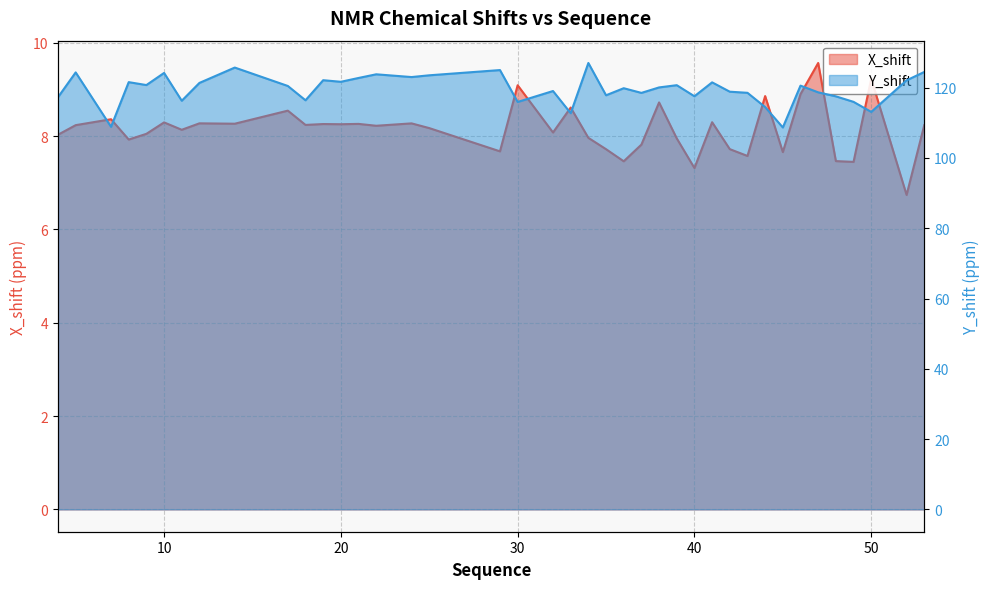

Reading left to right, what are all the values shown in this chart?

X_shift: 4=8.0	5=8.2	7=8.4	8=7.9	9=8.0	10=8.3	11=8.1	12=8.3	14=8.3	17=8.5	18=8.2	19=8.3	20=8.3	21=8.3	22=8.2	24=8.3	25=8.2	29=7.7	30=9.1	32=8.1	33=8.6	34=8.0	35=7.7	36=7.5	37=7.8	38=8.7	39=7.9	40=7.3	41=8.3	42=7.7	43=7.6	44=8.9	45=7.7	46=8.9	47=9.6	48=7.5	49=7.4	50=9.2	52=6.7	53=8.2
Y_shift: 4=117.3	5=124.3	7=108.9	8=121.6	9=120.8	10=124.2	11=116.3	12=121.4	14=125.7	17=120.5	18=116.4	19=122.1	20=121.7	21=122.8	22=123.8	24=123.0	25=123.5	29=125.0	30=115.9	32=119.1	33=112.7	34=127.0	35=117.8	36=119.9	37=118.5	38=120.1	39=120.7	40=117.6	41=121.5	42=118.9	43=118.5	44=114.5	45=108.7	46=120.6	47=118.7	48=117.5	49=116.0	50=113.1	52=122.1	53=124.5